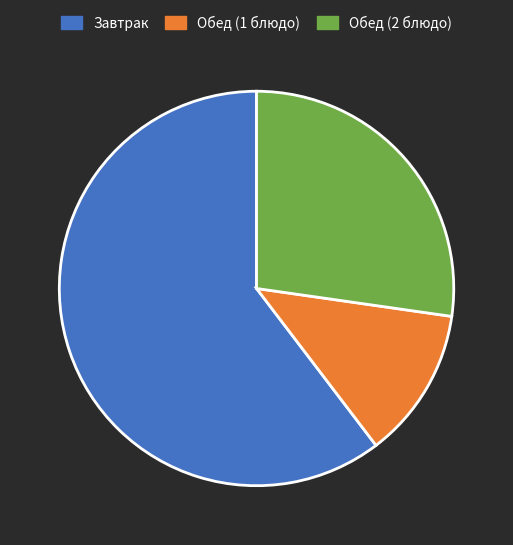

True or false: Завтрак accounts for 46% of the total.

False